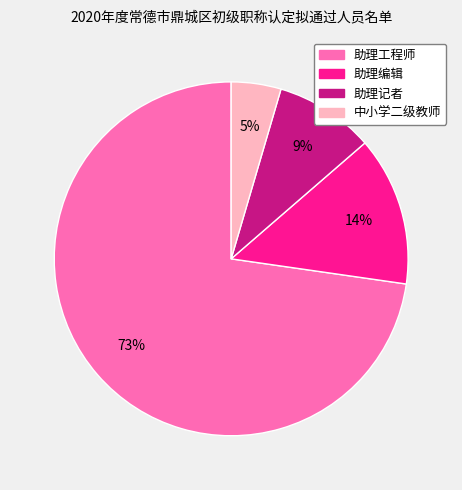

Rank the categories by value from highest to lowest.

助理工程师, 助理编辑, 助理记者, 中小学二级教师